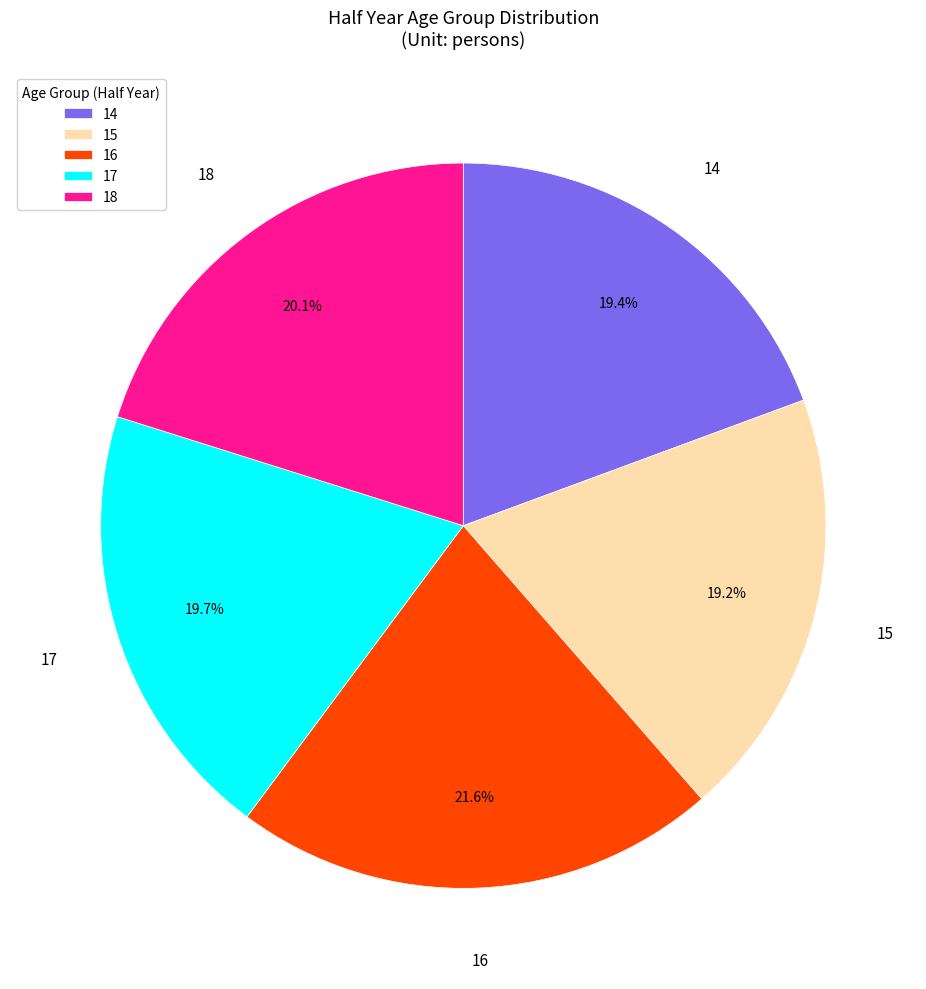

Is there a majority slice in this chart?

No